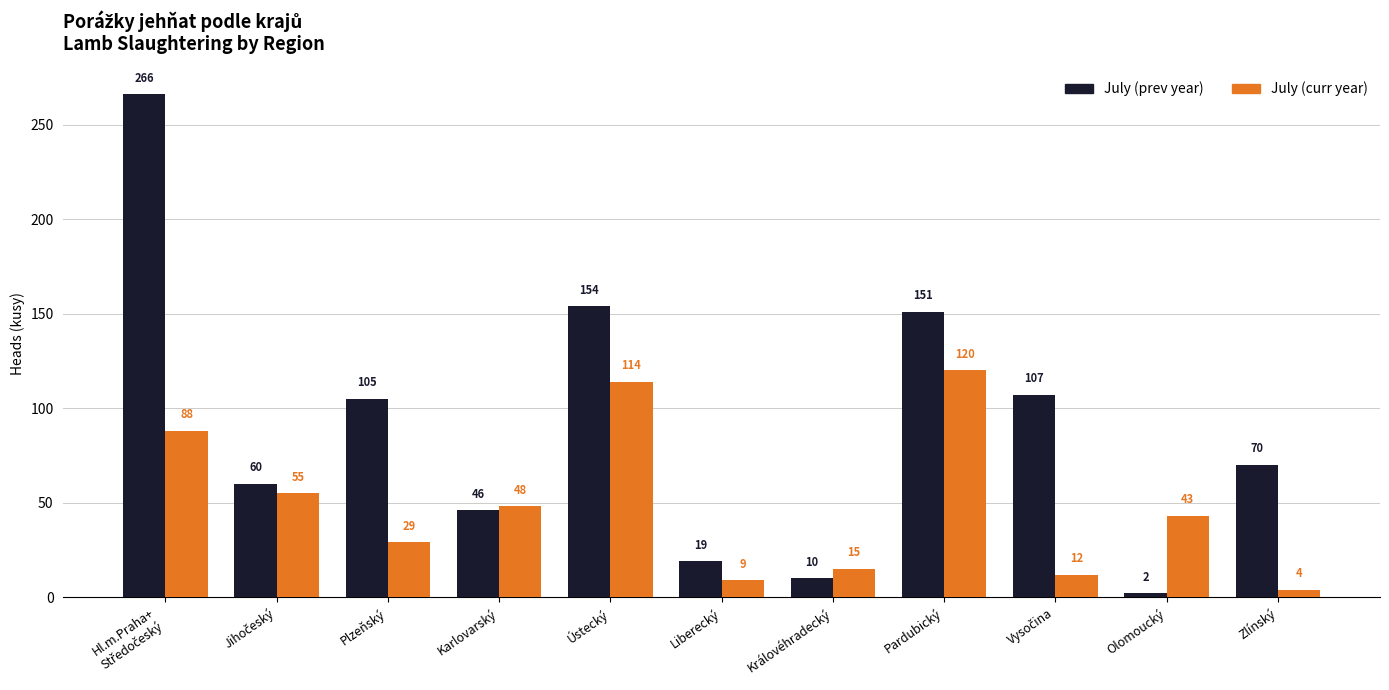

Read the July (prev year) value at Zlínský, to the nearest 50.

50